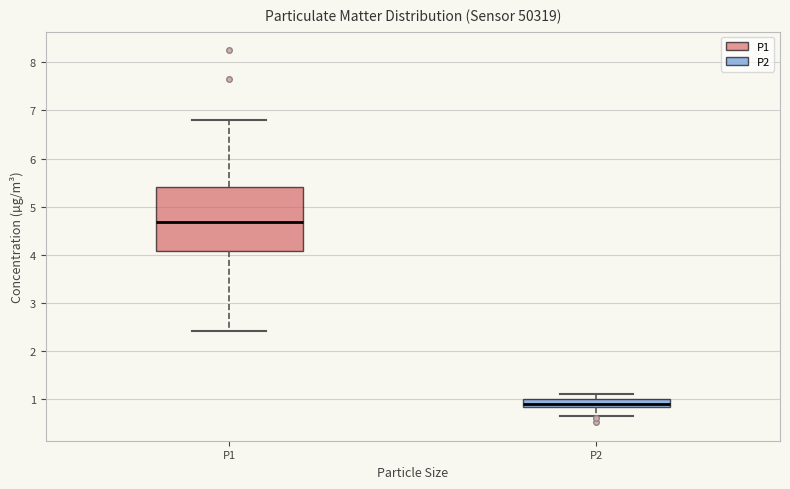

Where is the lower edge of the box for P2 on the y-axis? The values are not printed on the chart, so give them approximately, as read against the axis.

0.8